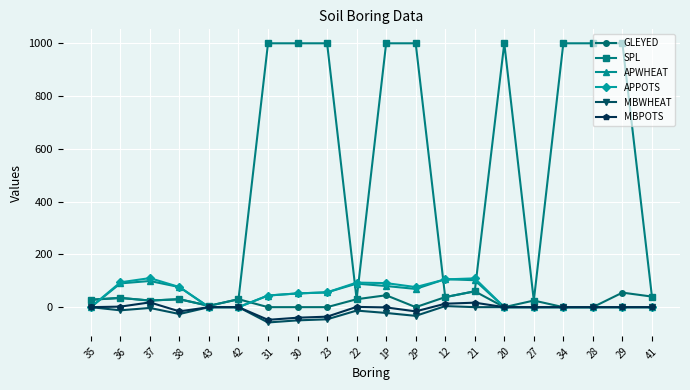

Count the number of categories in the chart.

20